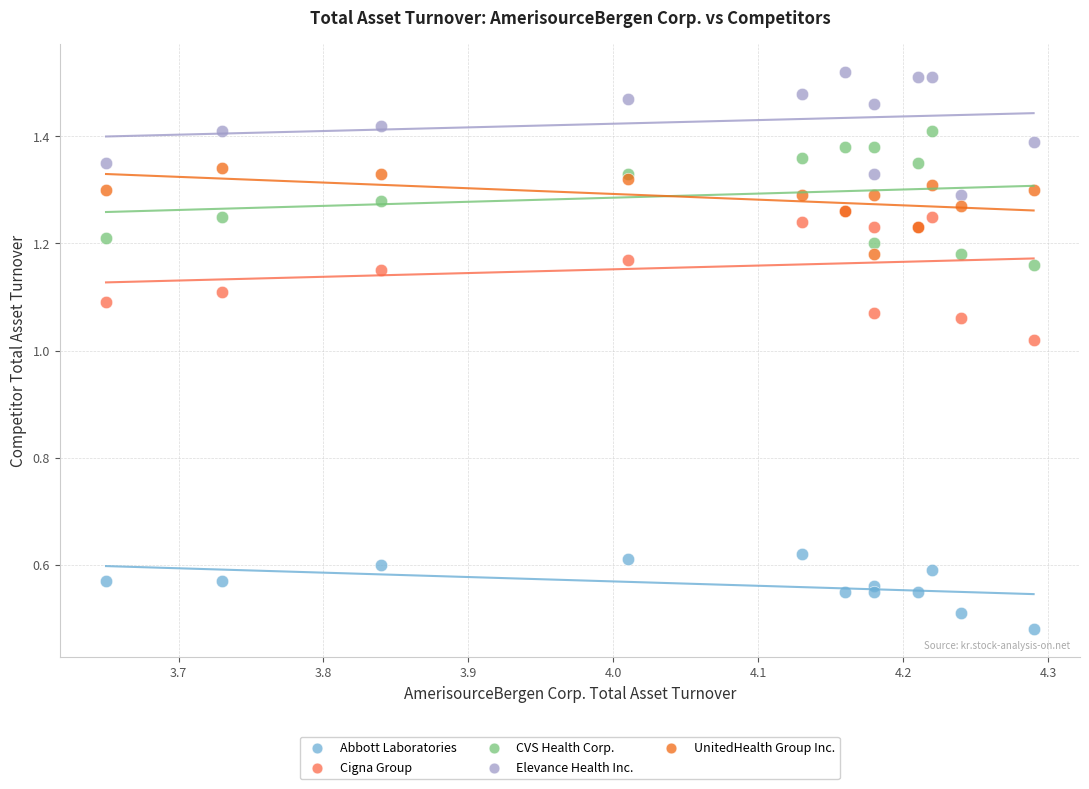

What are all the series names shown in the legend?

Abbott Laboratories, Cigna Group, CVS Health Corp., Elevance Health Inc., UnitedHealth Group Inc.